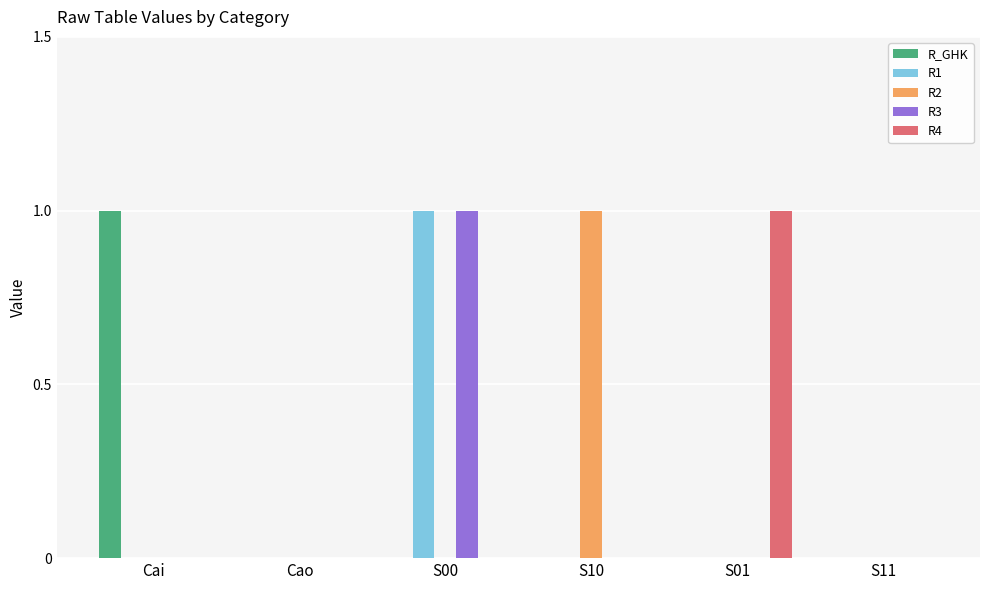

Is the value of R1 at S11 greater than the value of R4 at S01?

No